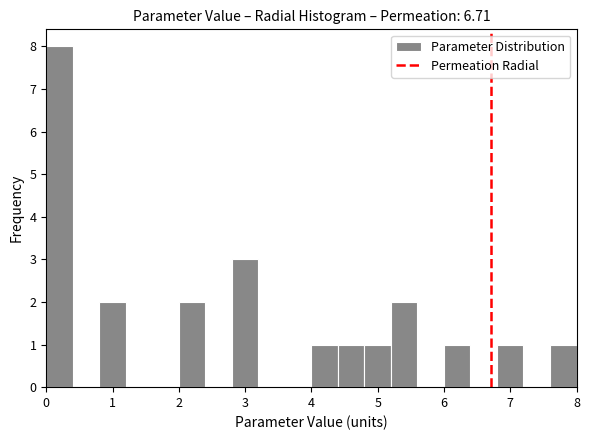

How tall is the bar that spans 6.8 to 7.2 on the x-axis? The values are not printed on the chart, so give them approximately, as read against the axis.

1